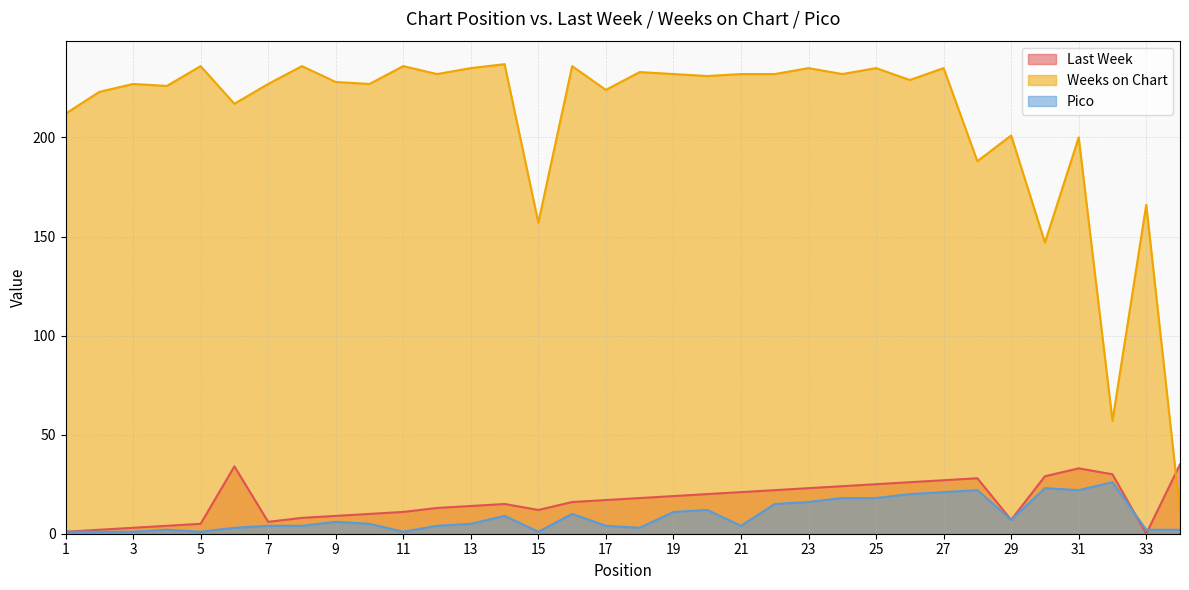

Which series has the largest range (max minus min)?

Weeks on Chart